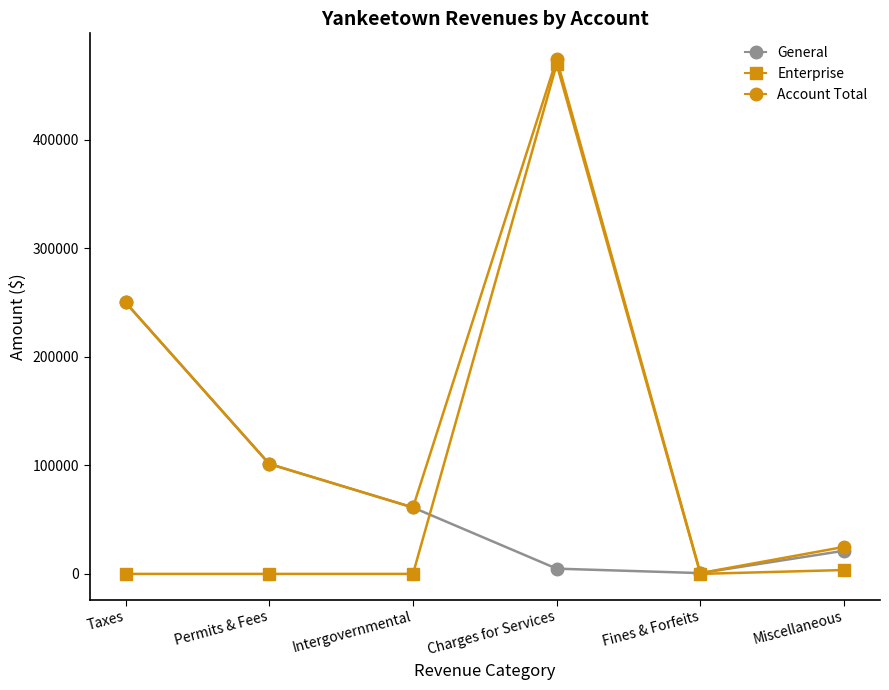

Is the value of Account Total at Permits & Fees greater than the value of Enterprise at Permits & Fees?

Yes